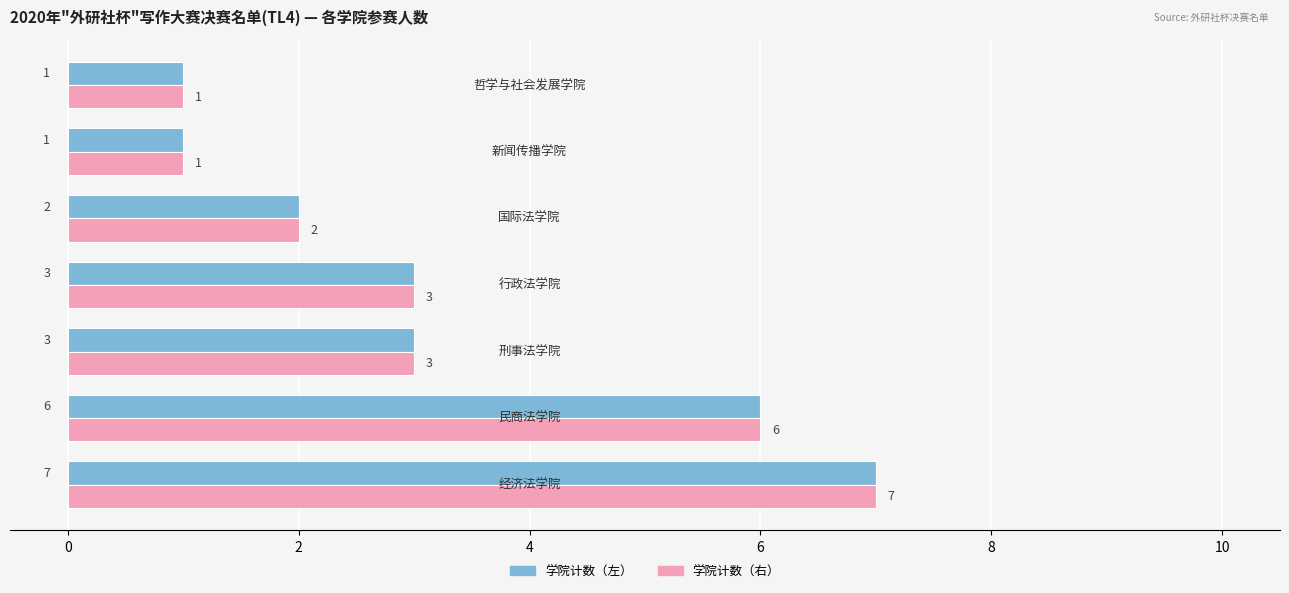

Count the 学院计数（右） values in the range 1 to 6.

6